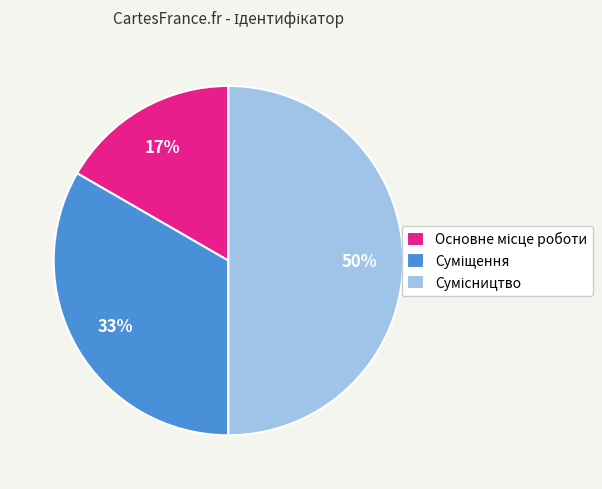

To the nearest percent, what is the difference between the largest and smallest slice percentages?

33%